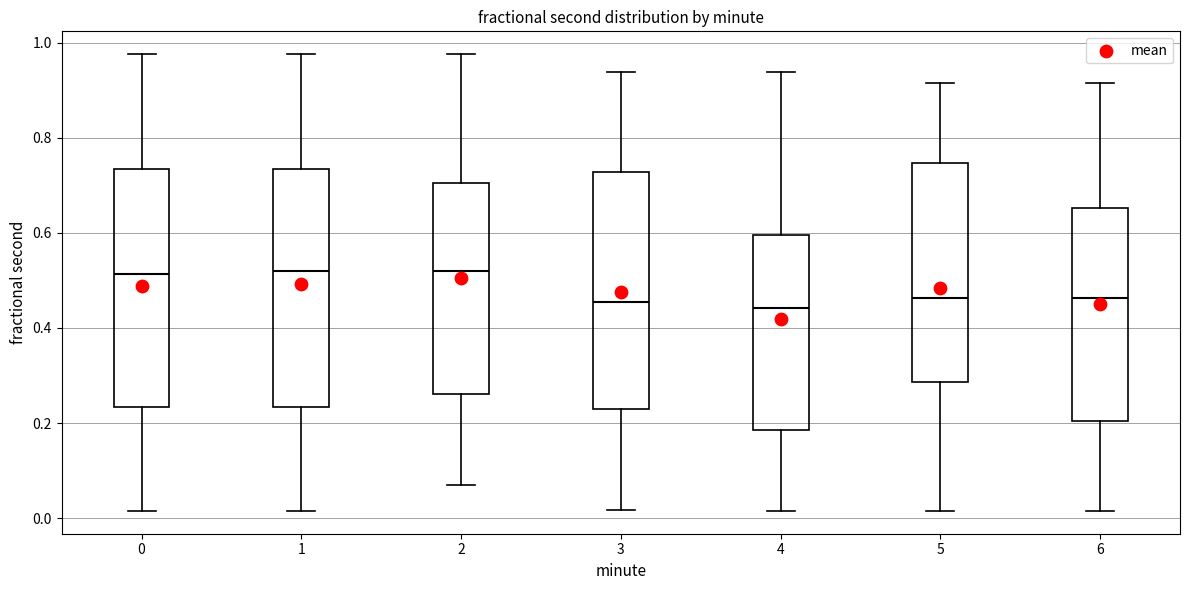

Reading left to right, transcribe this box plot: for each box, give where its median line is, the range the box spans, and where its two whiskers end, as read against the y-axis. The values are not printed on the chart, so give them approximately, as read against the axis.

0: median 0.52, box 0.24 to 0.74, whiskers 0.02 to 0.98
1: median 0.52, box 0.24 to 0.74, whiskers 0.02 to 0.98
2: median 0.52, box 0.26 to 0.70, whiskers 0.08 to 0.98
3: median 0.46, box 0.24 to 0.72, whiskers 0.02 to 0.94
4: median 0.44, box 0.18 to 0.60, whiskers 0.02 to 0.94
5: median 0.46, box 0.28 to 0.74, whiskers 0.02 to 0.92
6: median 0.46, box 0.20 to 0.66, whiskers 0.02 to 0.92